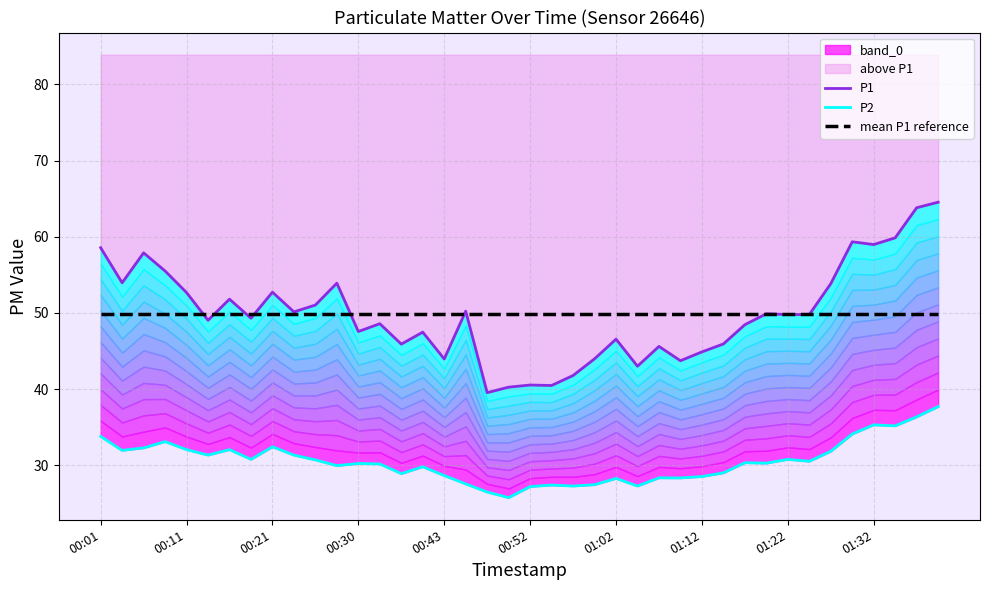

True or false: P2 and P1 cross at least once.

False